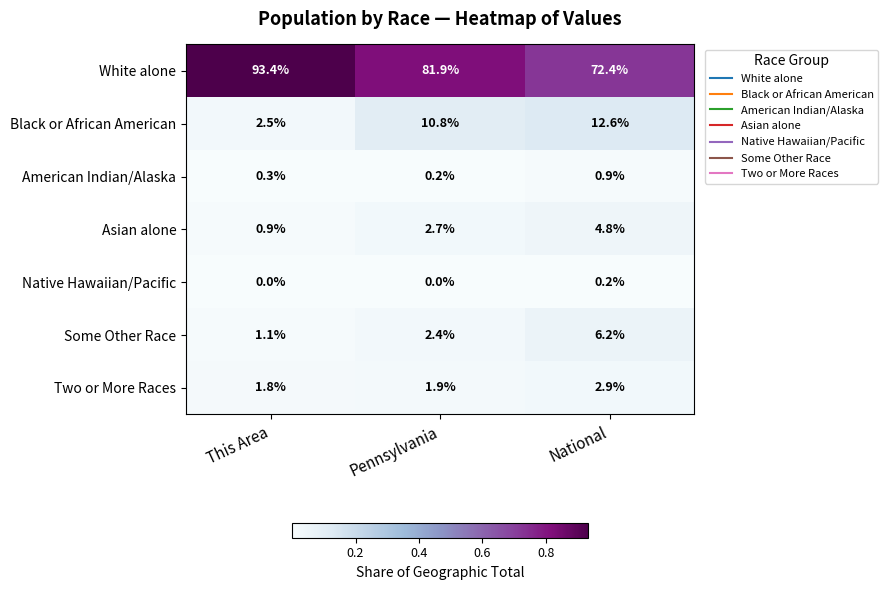

True or false: Some Other Race has a value of 1.1 at This Area.

True